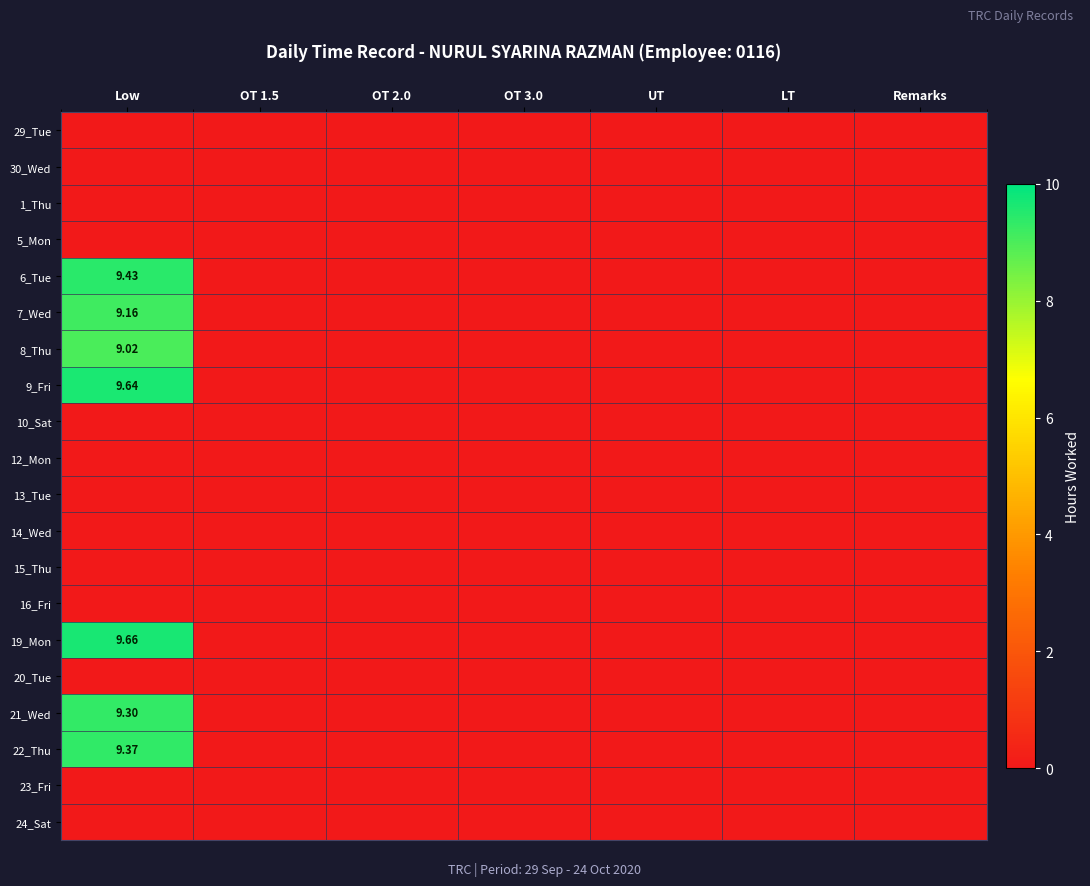

Is it true that 23_Fri equals 0.0 at OT 1.5?

True